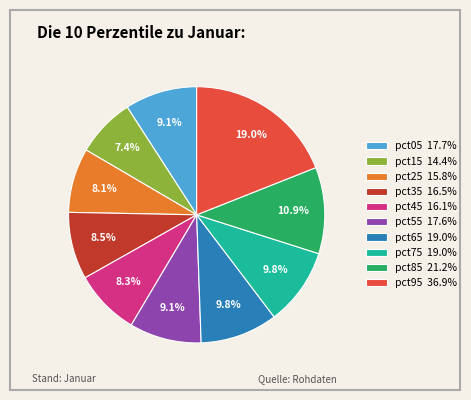

Is pct85 the majority of the pie?

No